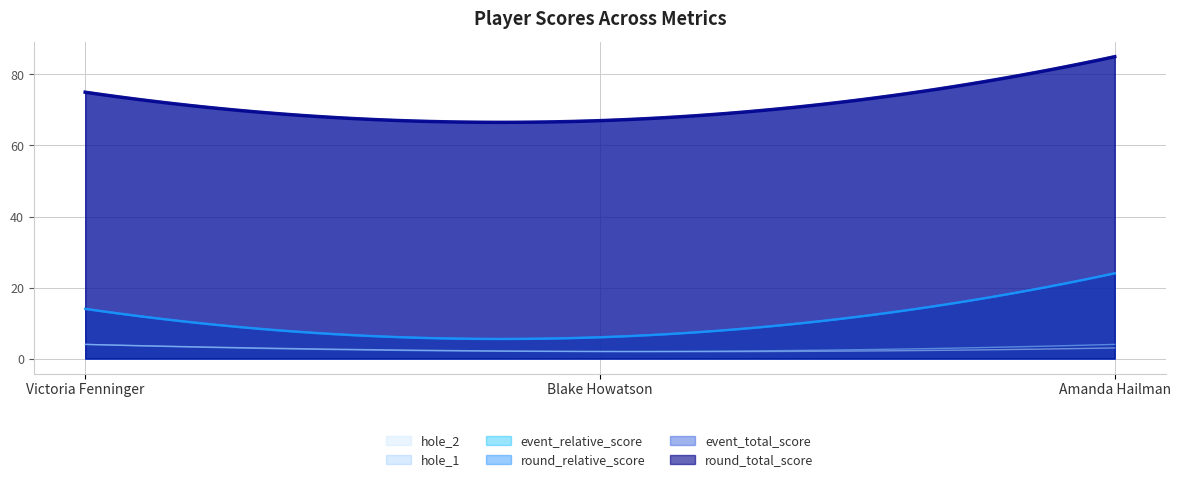

Which series changed the most between Victoria Fenninger and Amanda Hailman?

event_relative_score